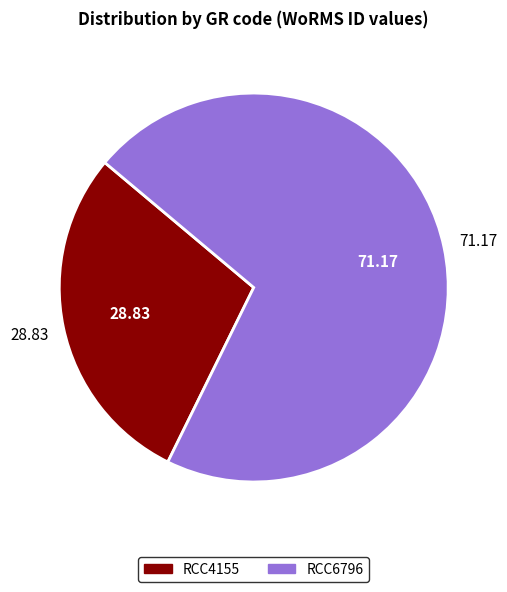

Is the sum of RCC6796 and RCC4155 greater than half?

Yes